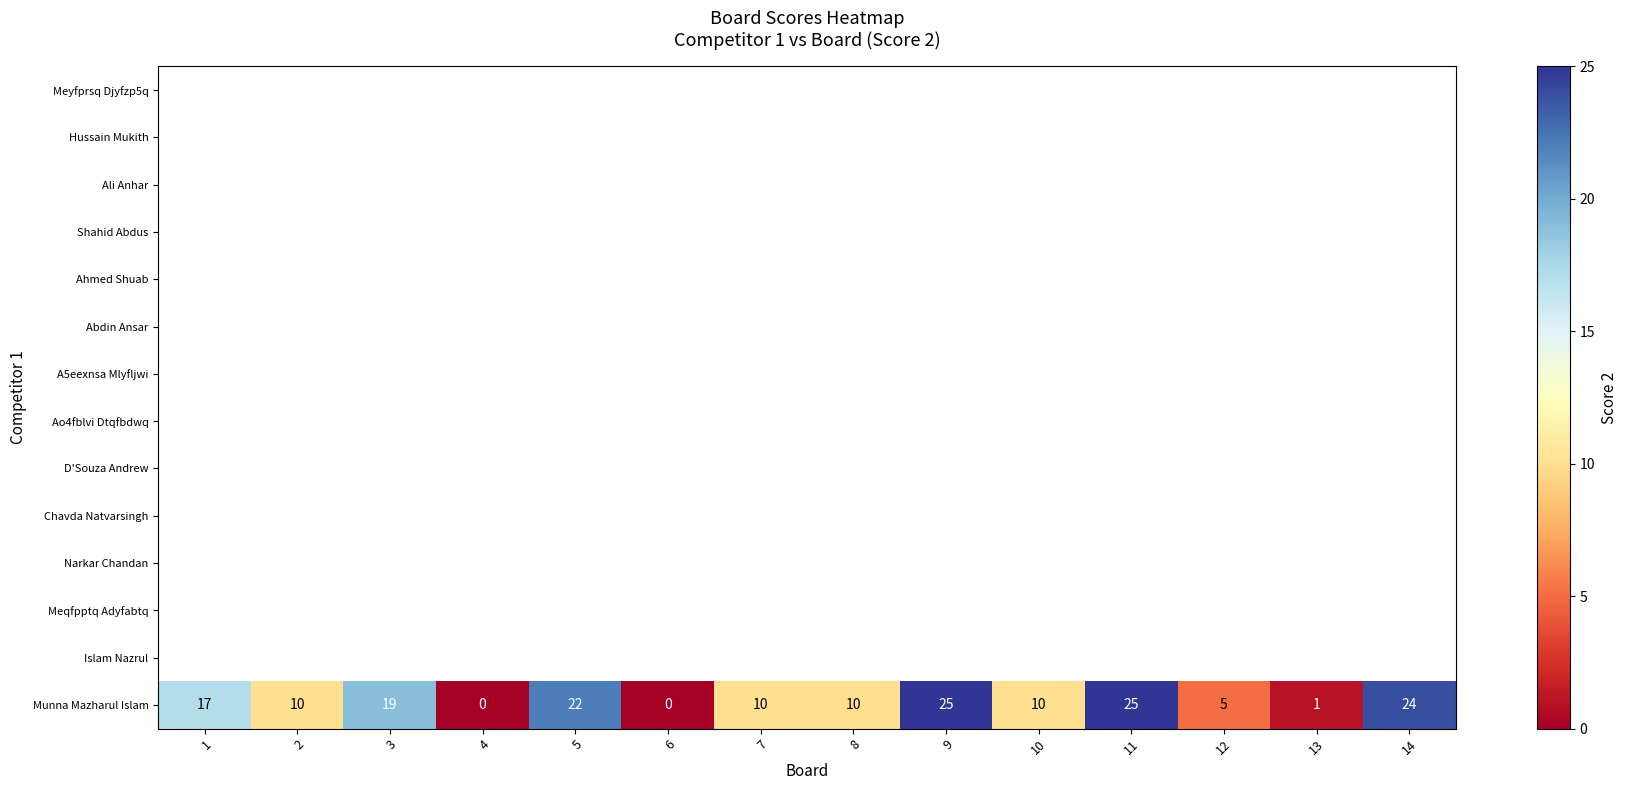

True or false: the data shows 0 at 4.

True